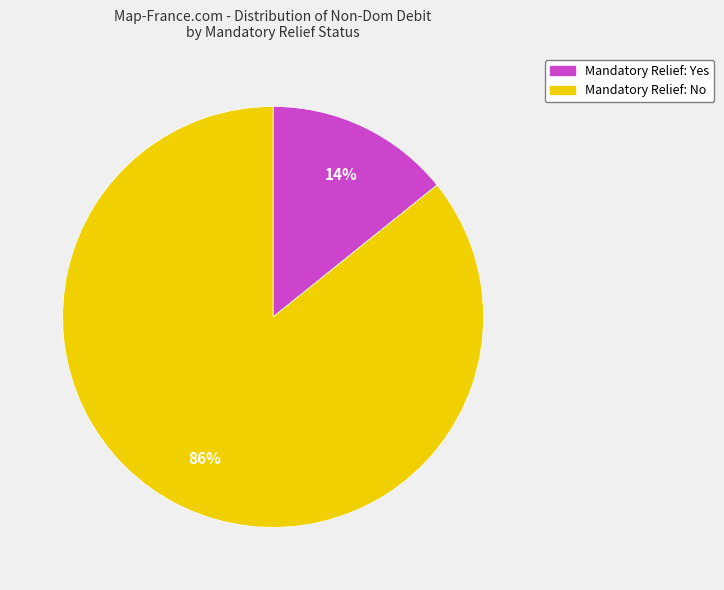

To the nearest percent, what is the average slice percentage?

50%